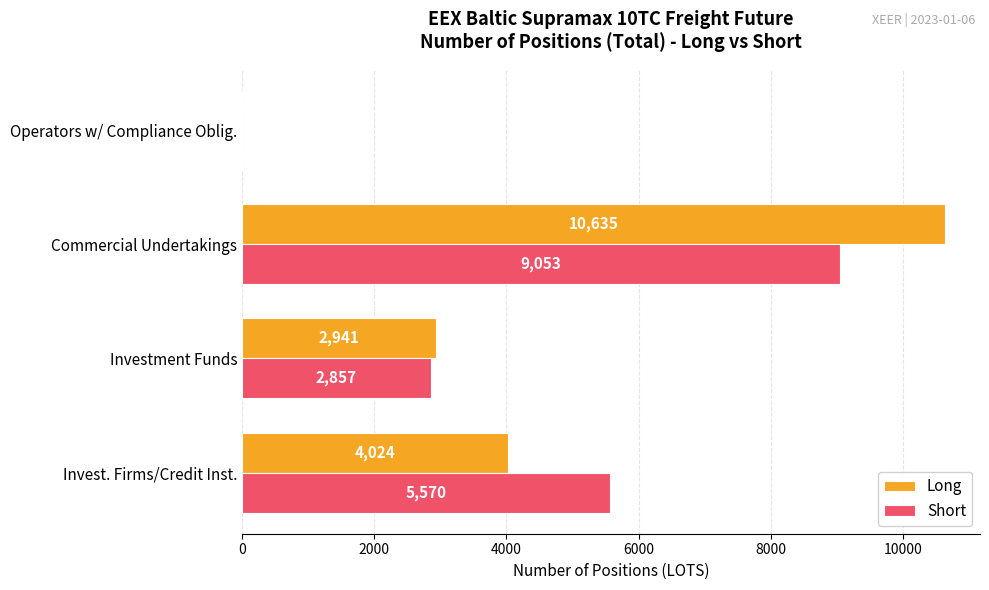

How many distinct data groups are displayed?

2